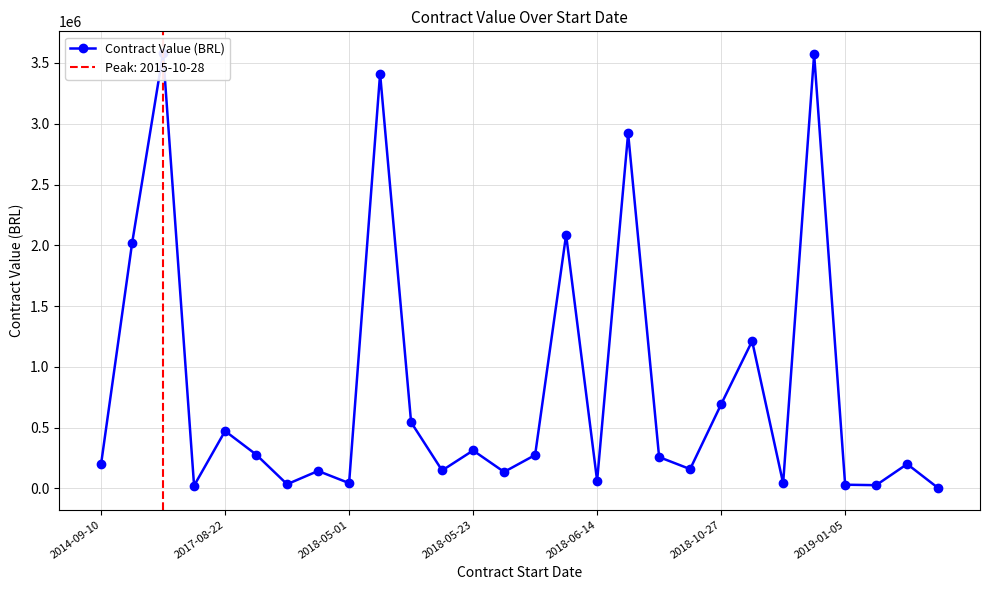

At which label does the data first exceed 258125?

2017-08-22